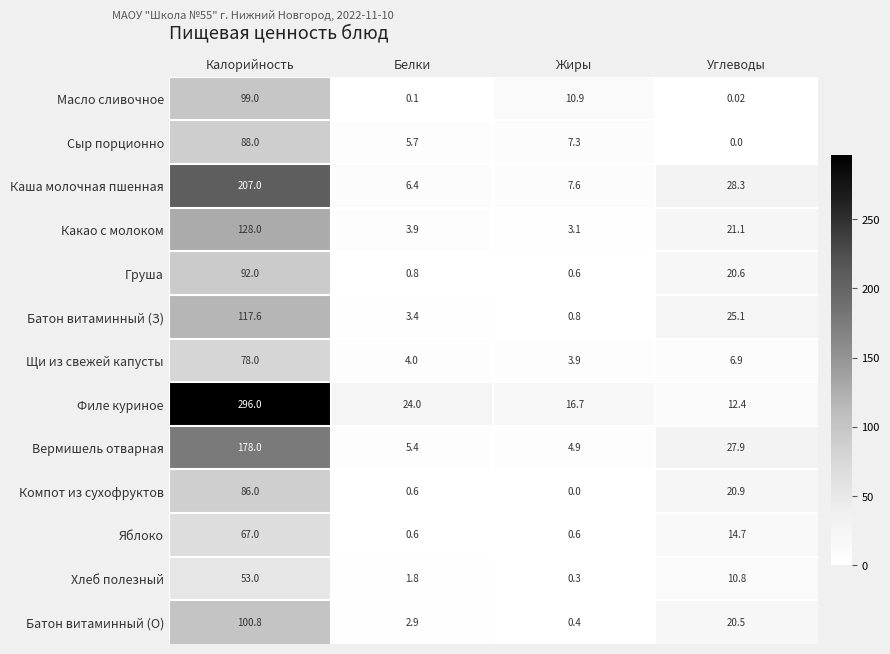

Which category has the highest value across all series?

Калорийность